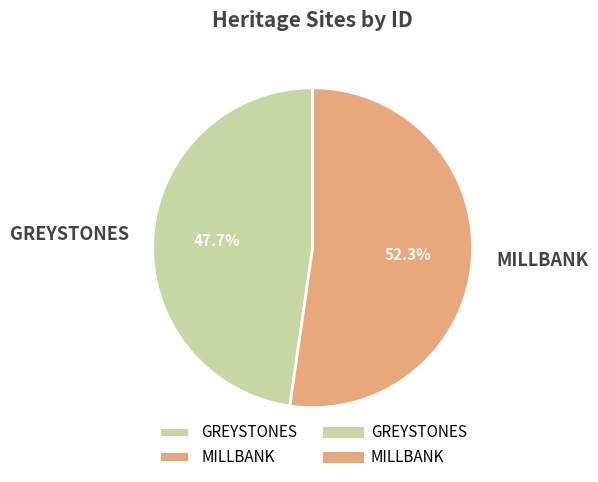

True or false: GREYSTONES accounts for 48% of the total.

True